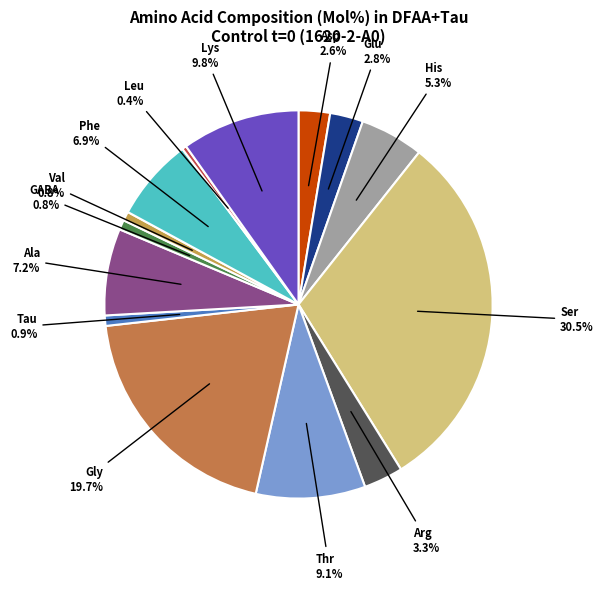

What percentage do His and Lys together represent?

15.1%